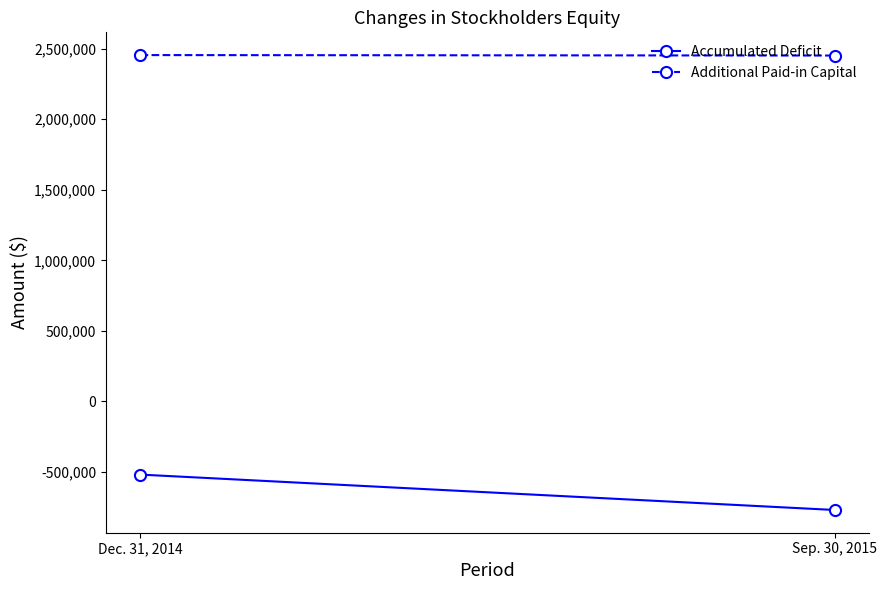

Count the Additional Paid-in Capital values in the range 2451483 to 2454718.

2